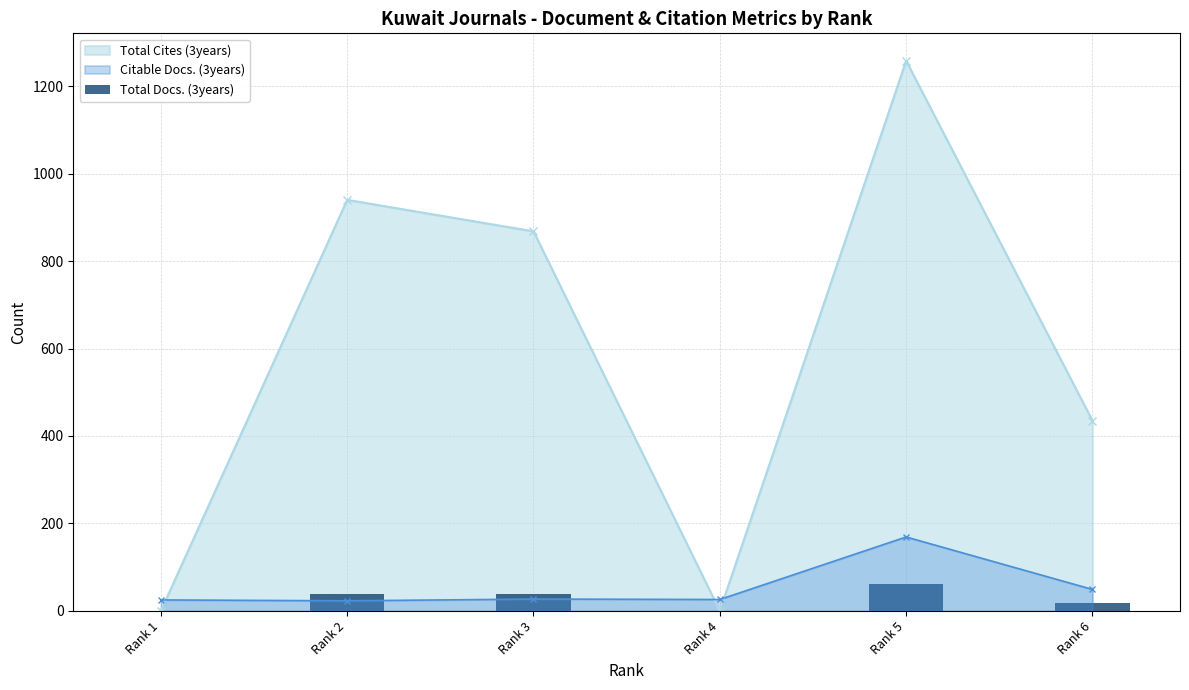

After their last crossing, which series has the higher values: Citable Docs. (3years) or Total Cites (3years)?

Total Cites (3years)